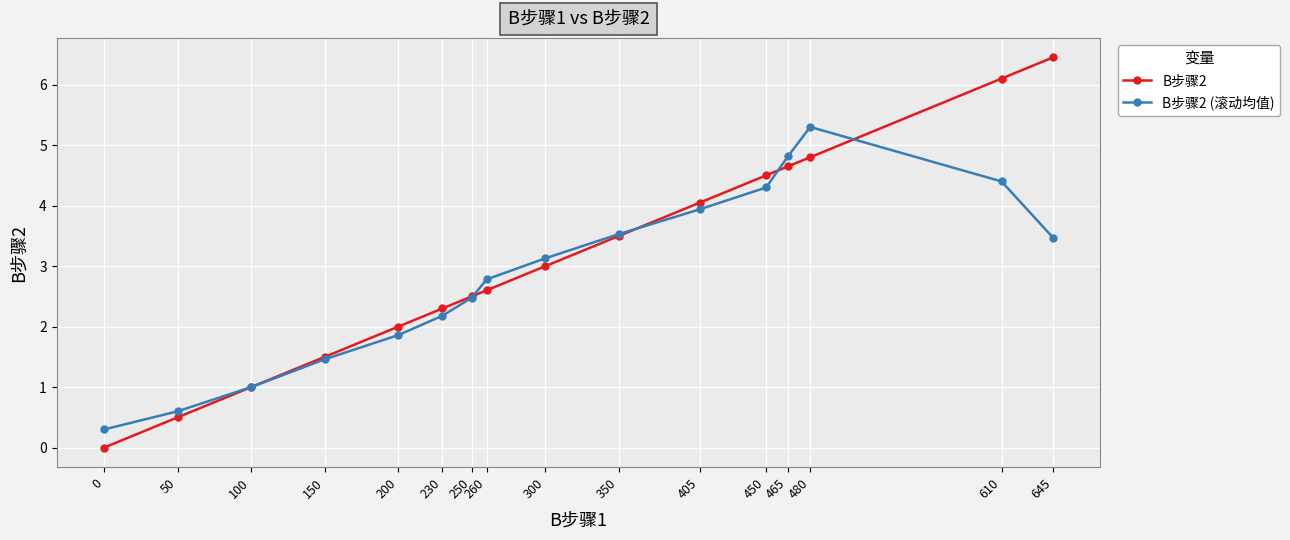

How many data points does each series have?

16